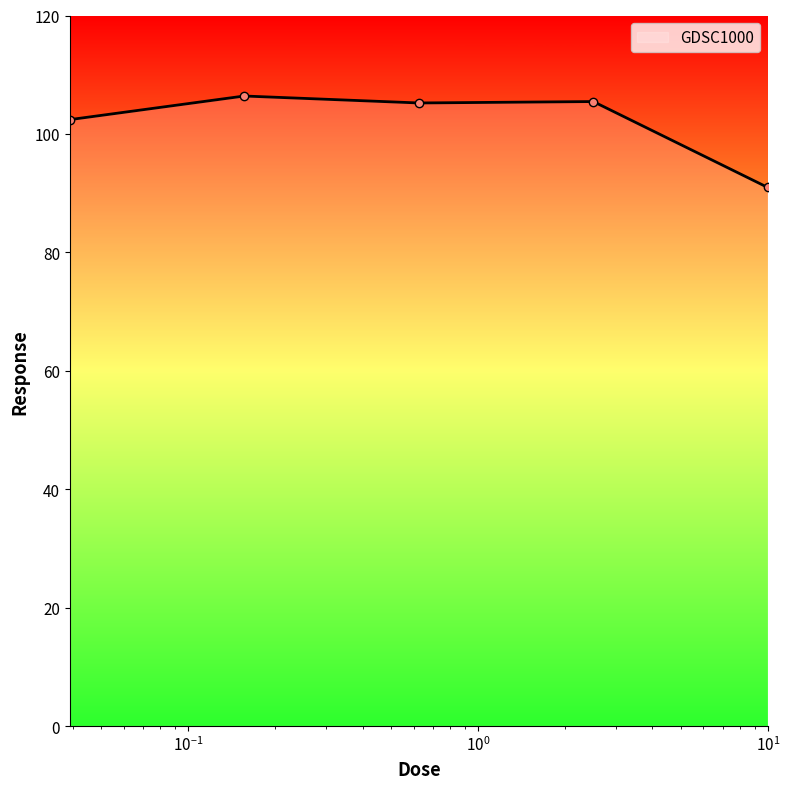

What is the minimum value shown in the chart?

91.0